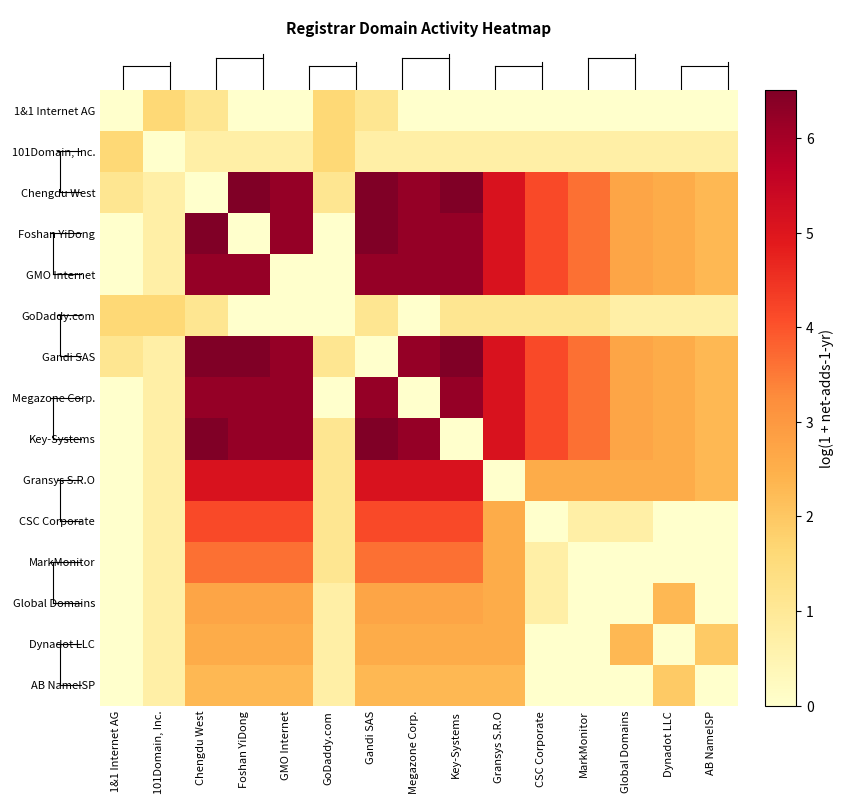

At which category is the sum across all series the highest?

Chengdu West